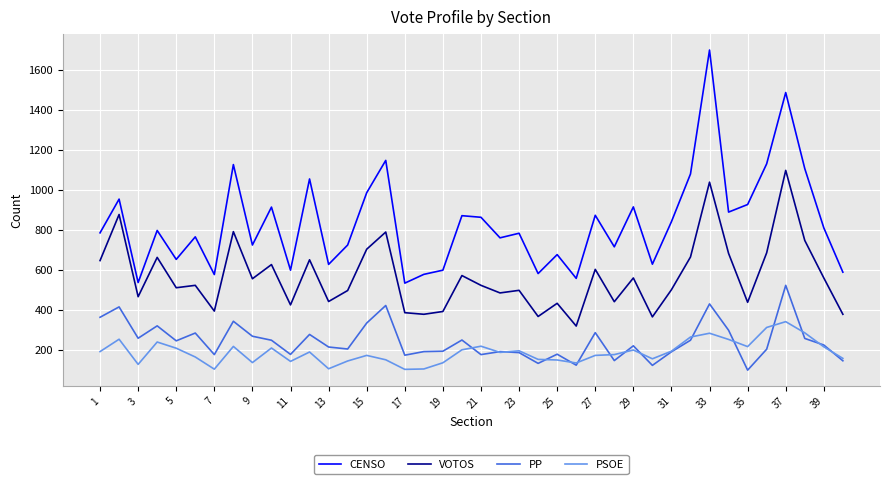

Which series has the widest spread of values?

CENSO